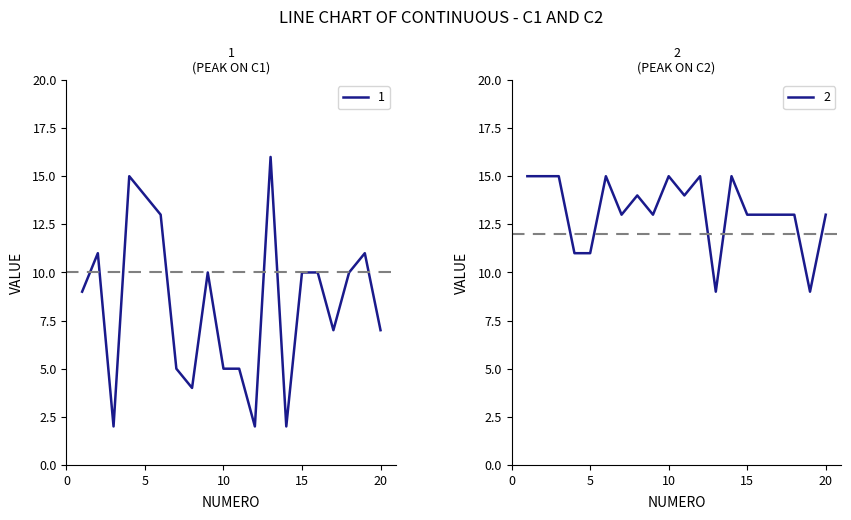

The value of C2 at 9 is 13. True or false?

True